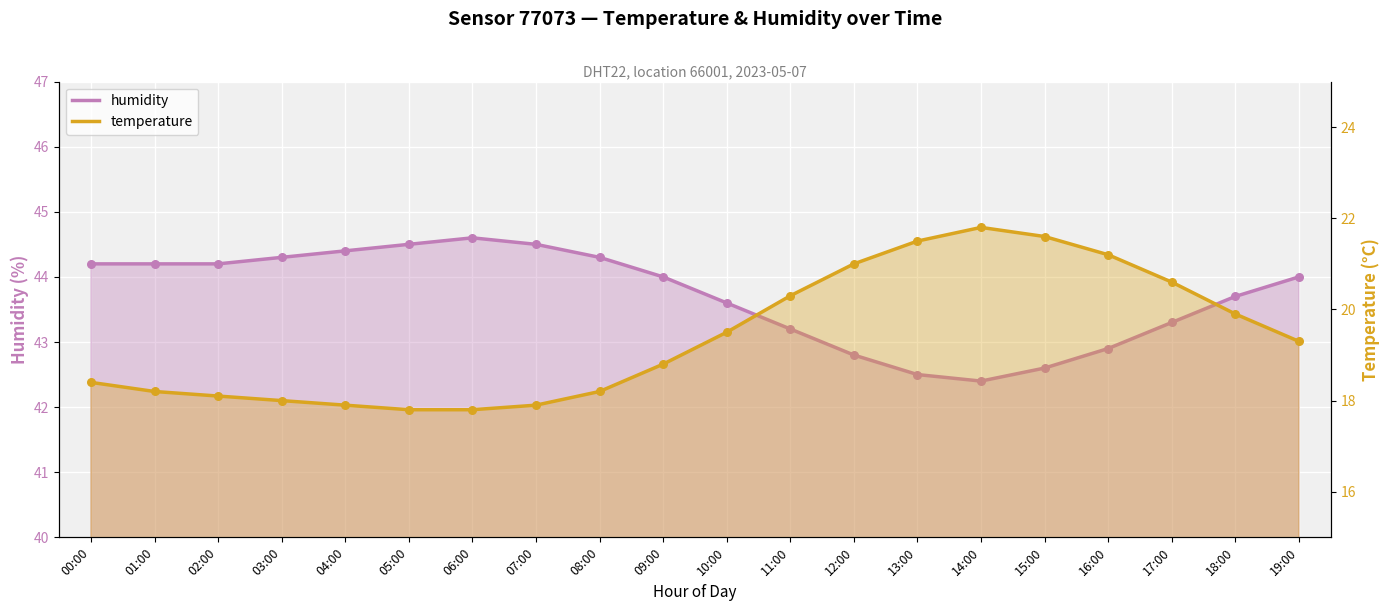

At which category is the sum across all series the highest?

14:00